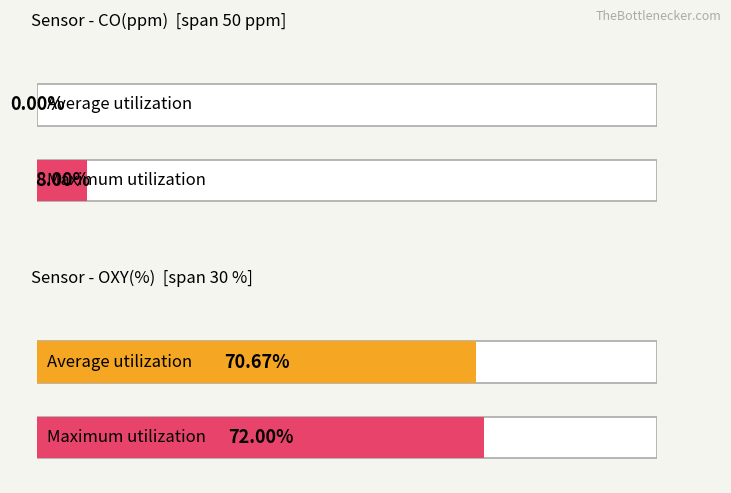

Does the chart contain stacked bars?

No